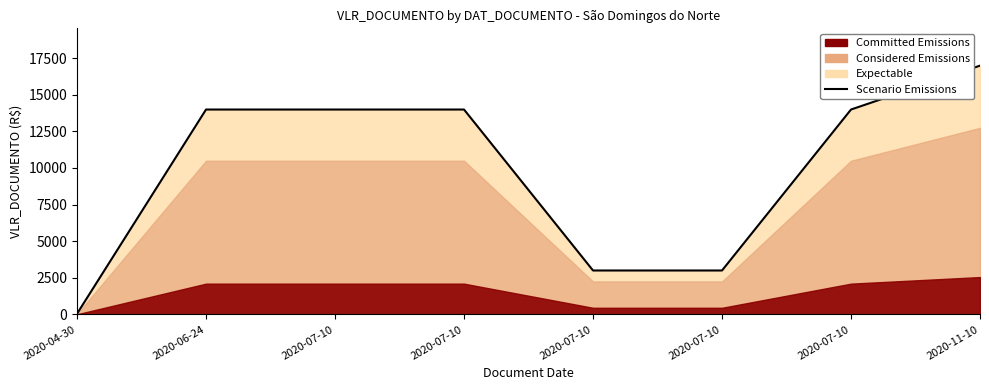

Does the chart have visible grid lines?

No